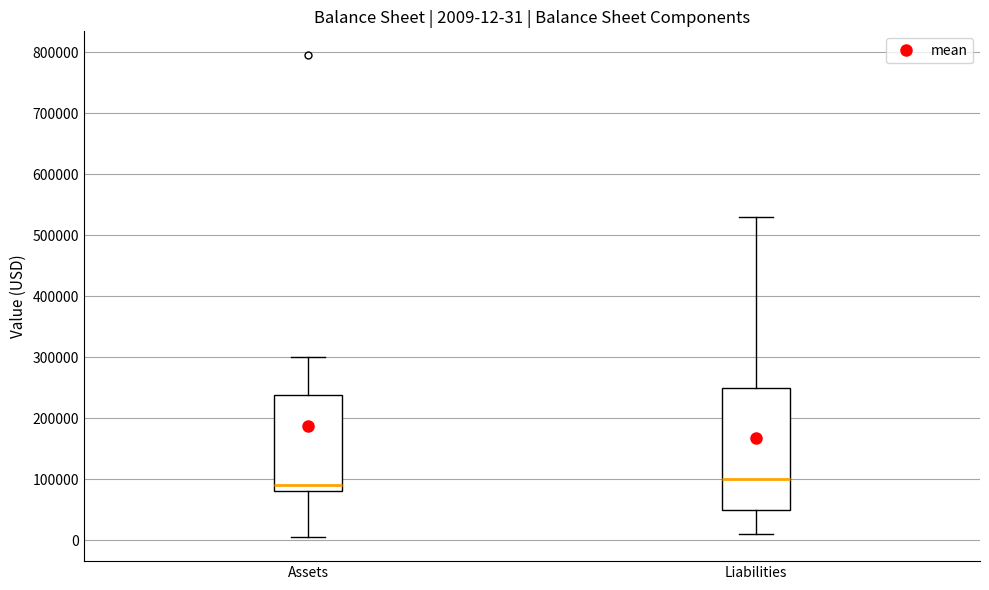

Which box is the tallest, from its lower edge to its upper edge?

Liabilities